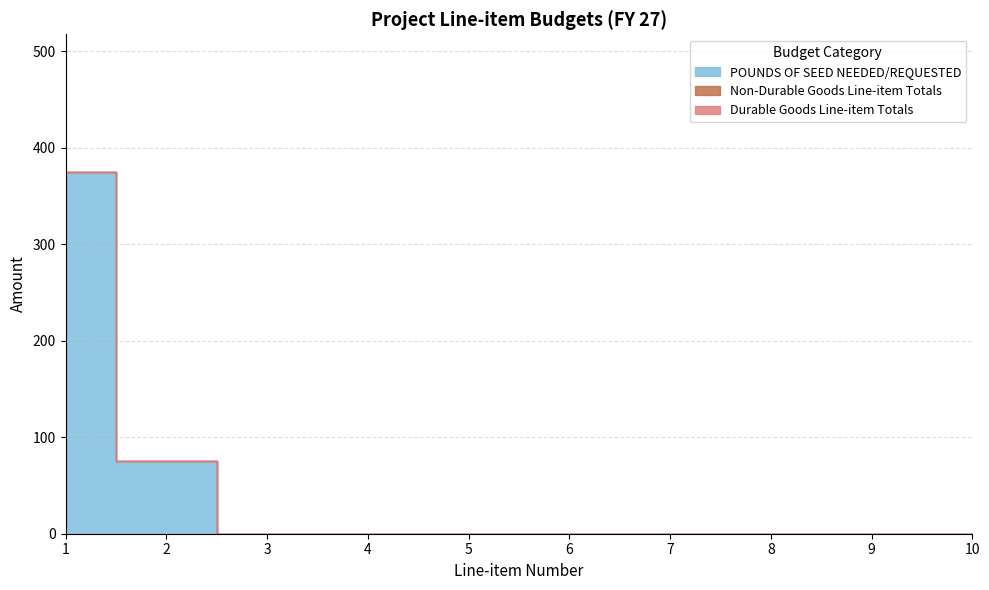

List the series in order of their peak value, highest first.

POUNDS OF SEED NEEDED/REQUESTED, Non-Durable Goods Line-item Totals, Durable Goods Line-item Totals